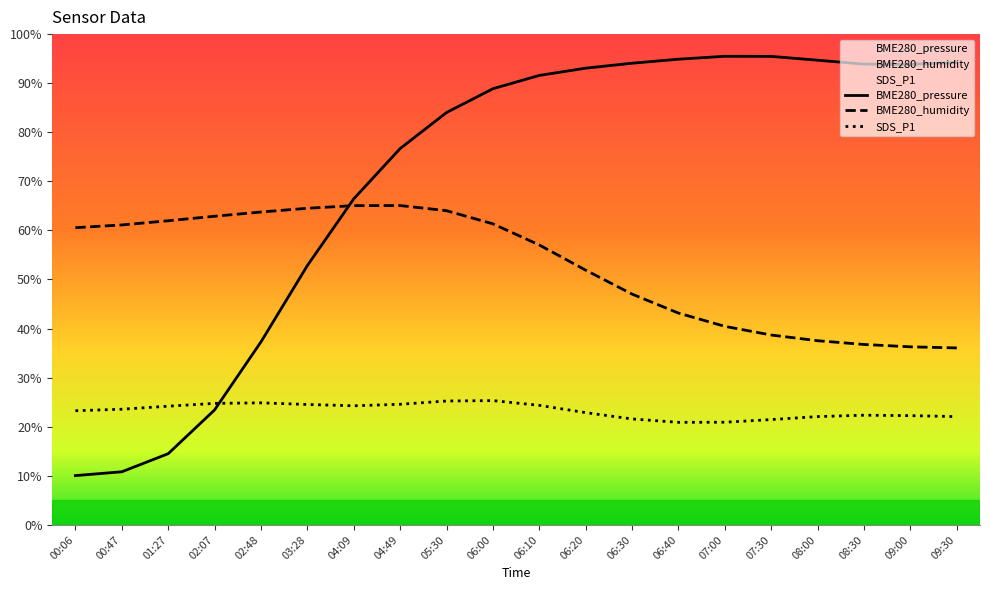

True or false: BME280_pressure has more than 0 points higher than both neighbors.

True